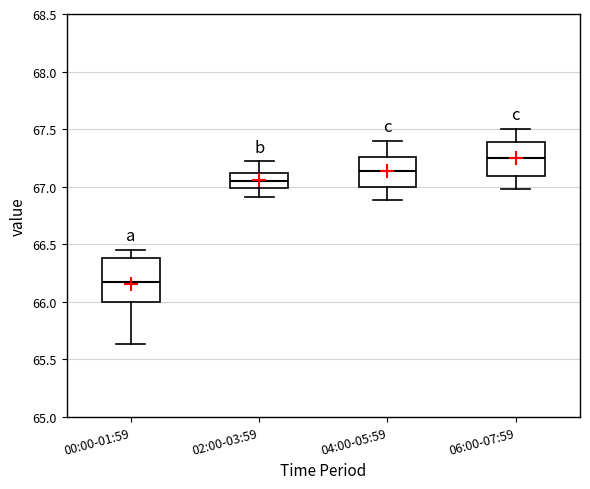

Where does the lower whisker of the box for 06:00-07:59 end on the y-axis? The values are not printed on the chart, so give them approximately, as read against the axis.

67.00